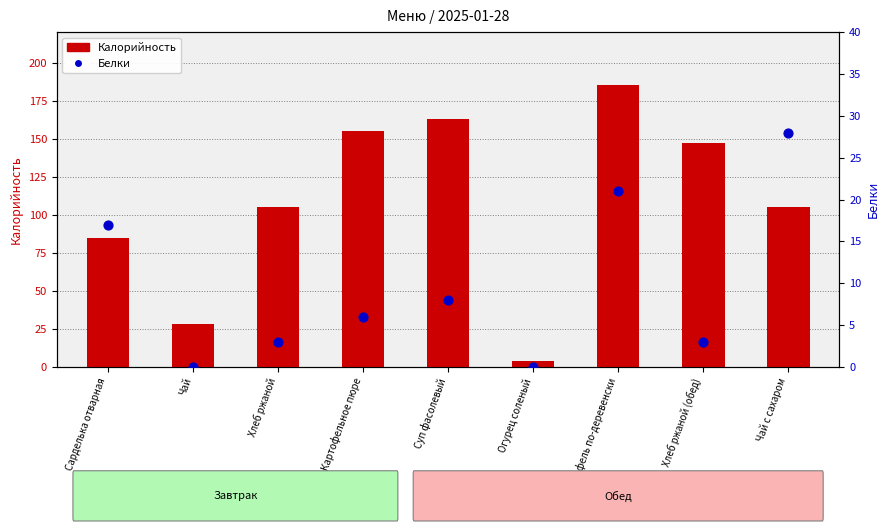

Is the value of Калорийность at Хлеб ржаной greater than the value of Белки at Сарделька отварная?

Yes